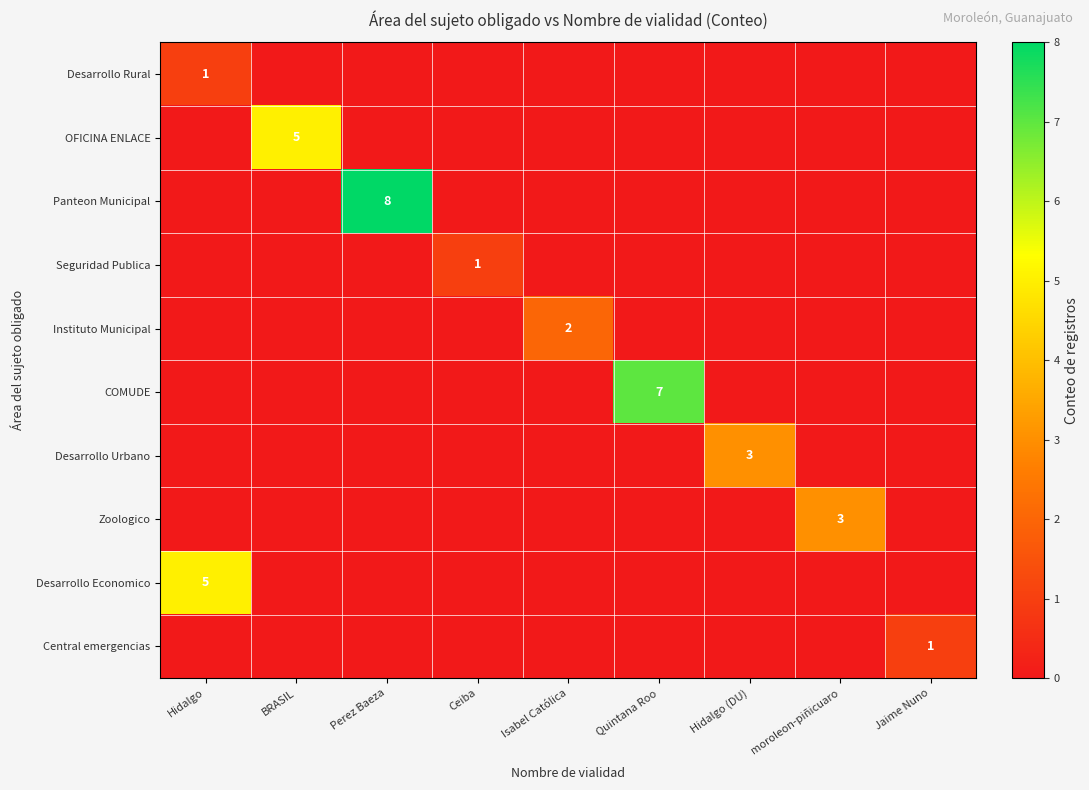

Is it true that Zoologico equals 1 at moroleon-piñicuaro?

False